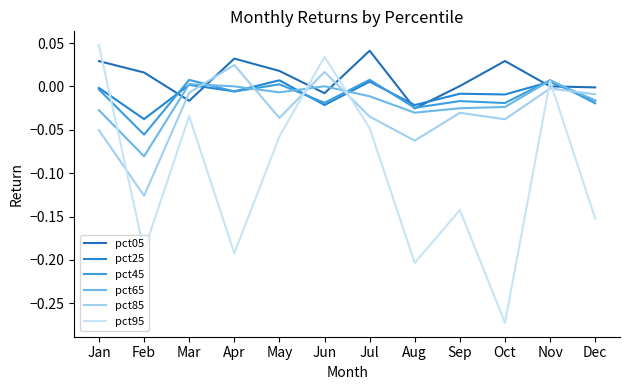

How many lines are shown in the chart?

6